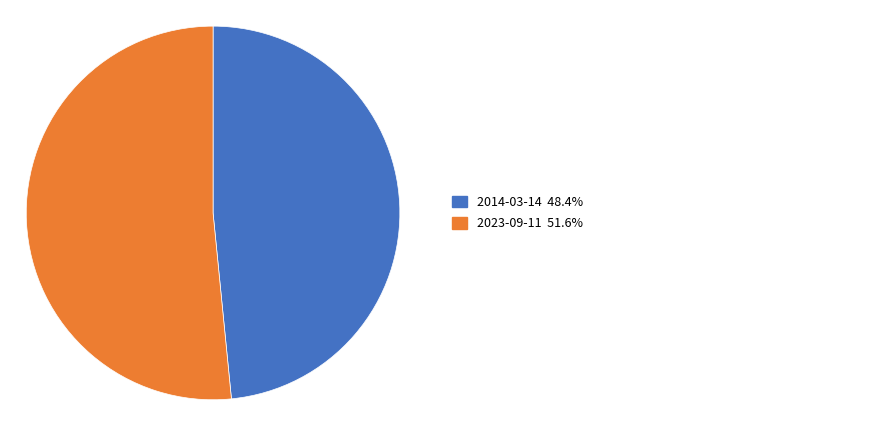

Does any single category account for the majority?

Yes